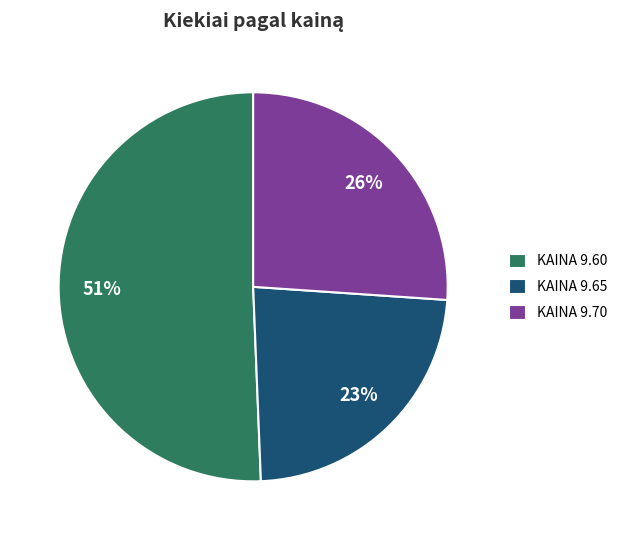

Which category has the biggest portion of the pie?

KAINA 9.60